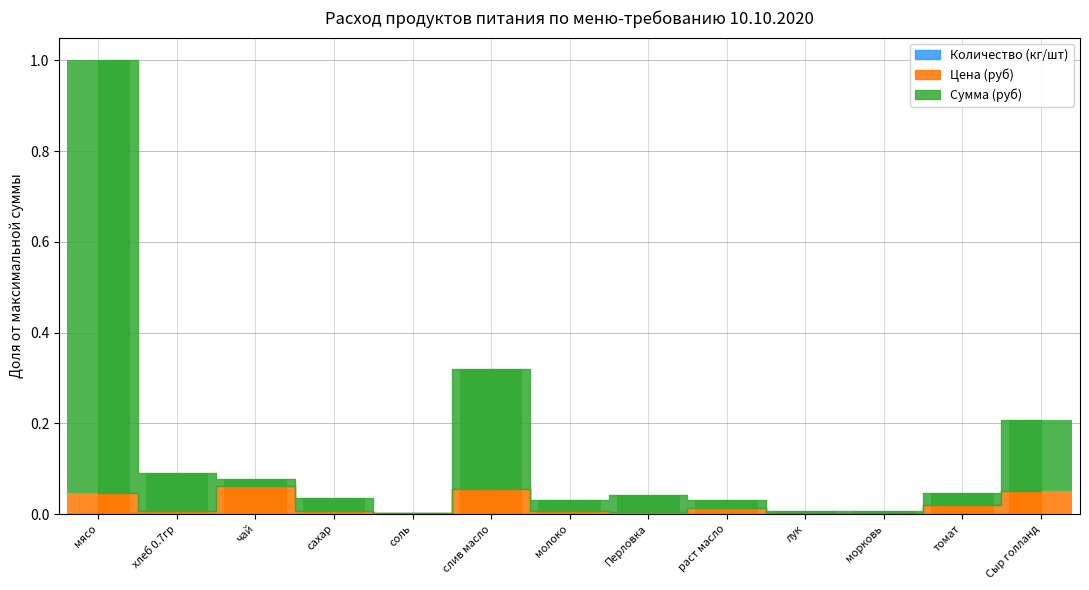

Where is Количество (кг/шт) nearest to the value 0?

чай